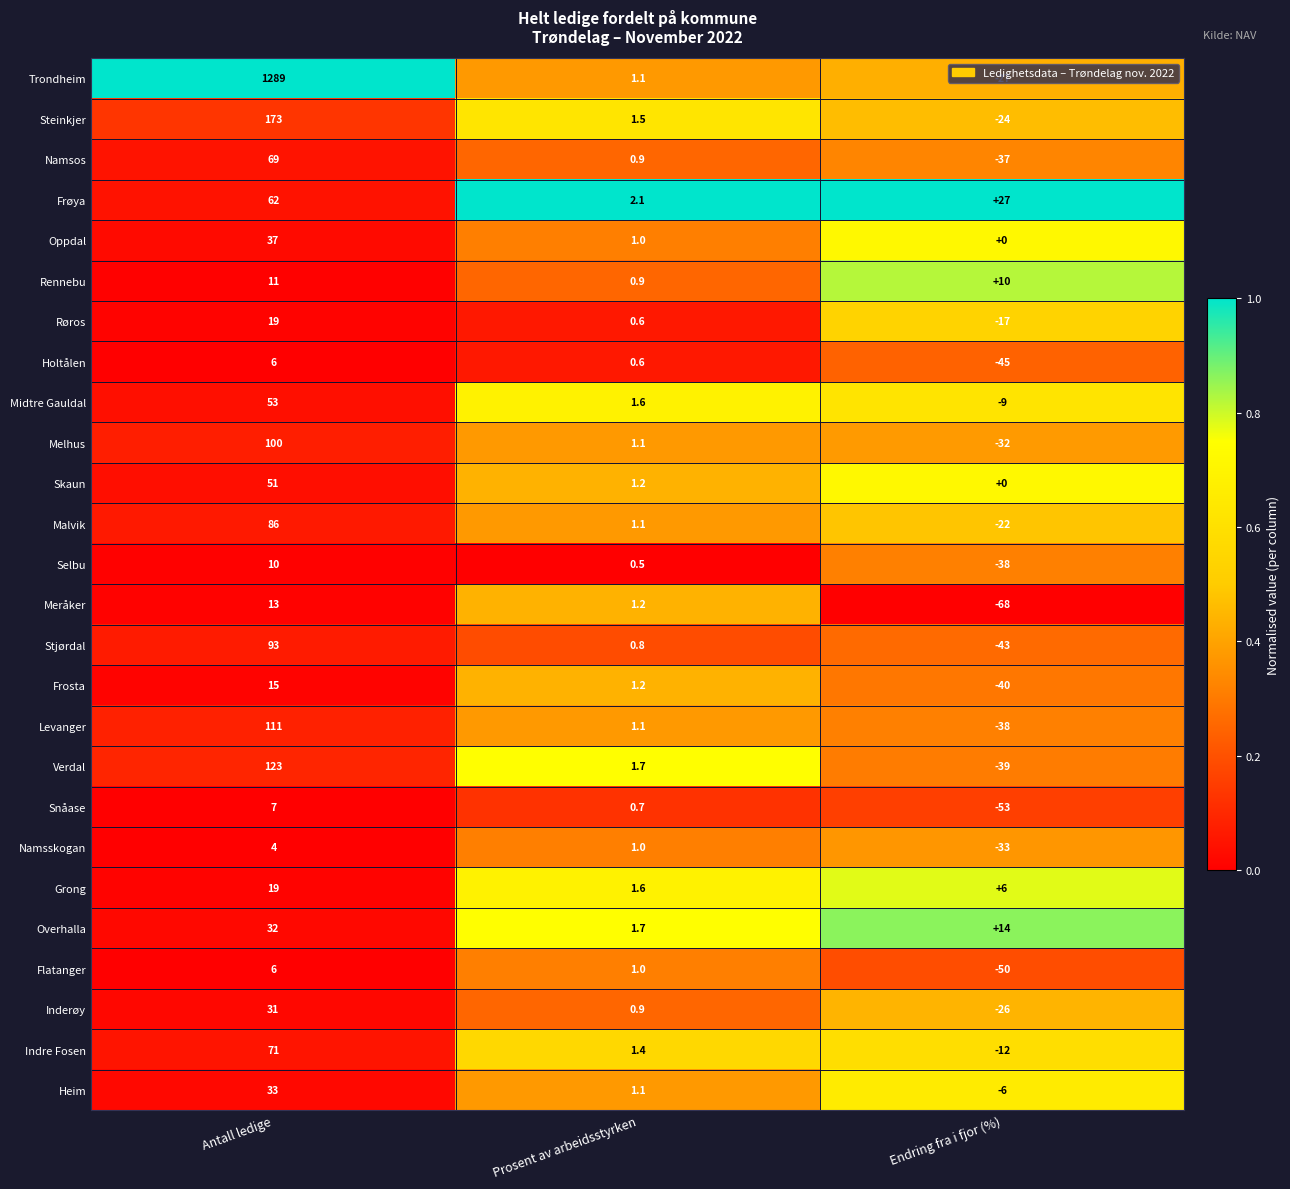

What is the difference between the highest and lowest values at Antall ledige?

1285.0